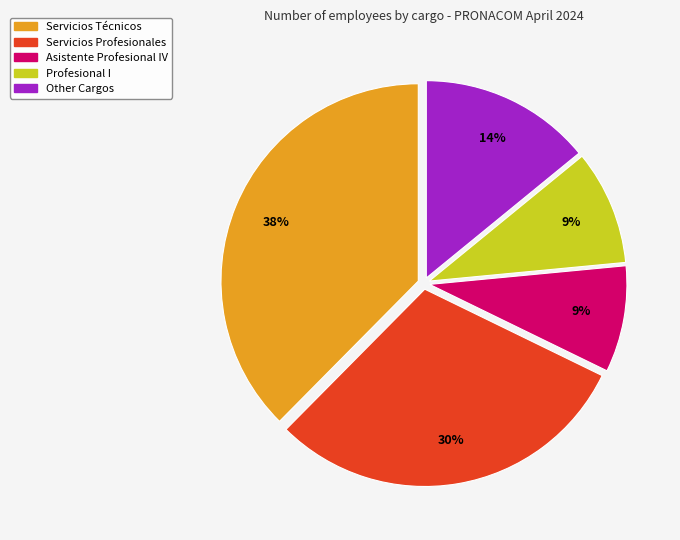

To the nearest percent, what is the difference between the largest and smallest slice percentages?

29%